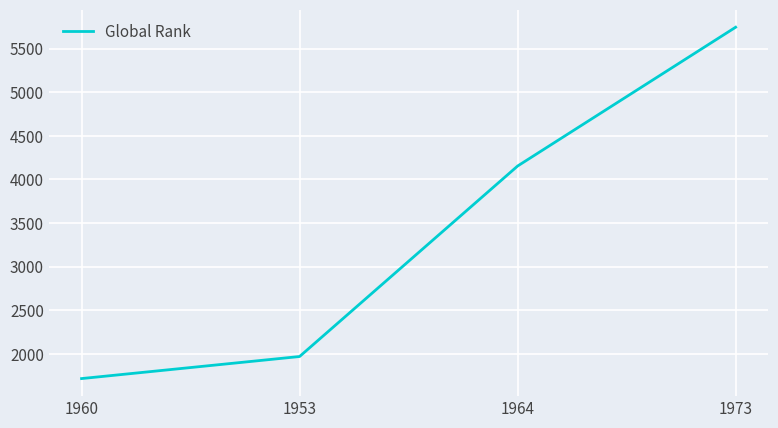

True or false: the data has more than 1 interior local peaks.

False